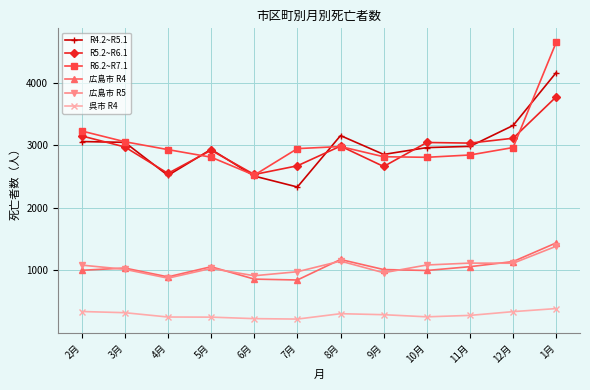

Which category has the highest value in the 呉市 R4 series?

1月